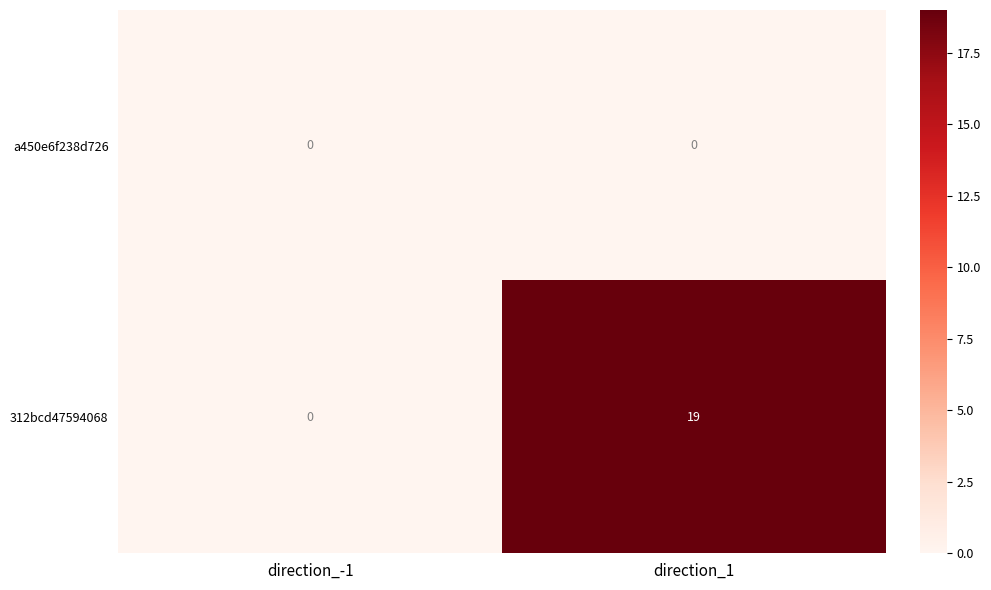

What is the maximum value shown in the chart?

19